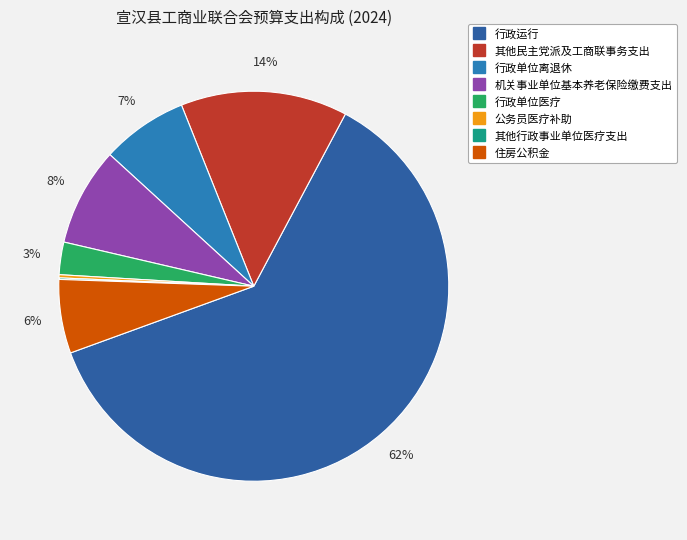

What is the smallest slice in the pie chart?

其他行政事业单位医疗支出